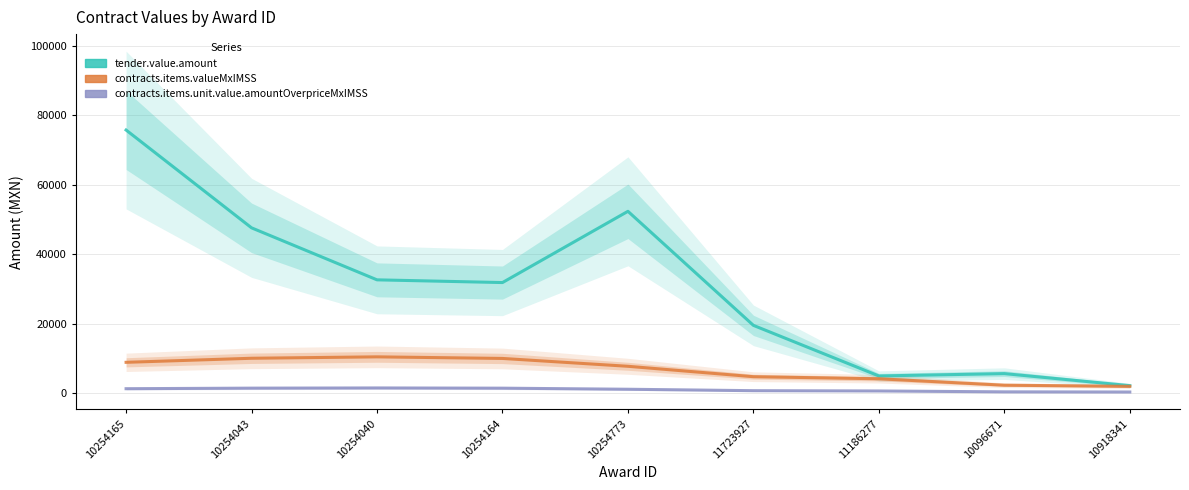

True or false: tender.value.amount and contracts.items.unit.value.amountOverpriceMxIMSS intersect in this chart.

False